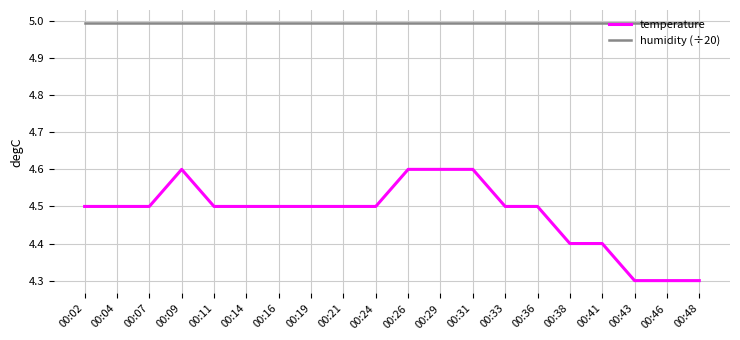

What is the total value across all series at 00:41?

9.4